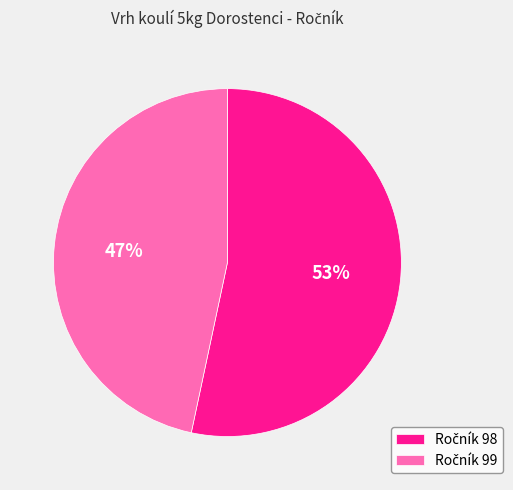

Does any single category account for the majority?

Yes